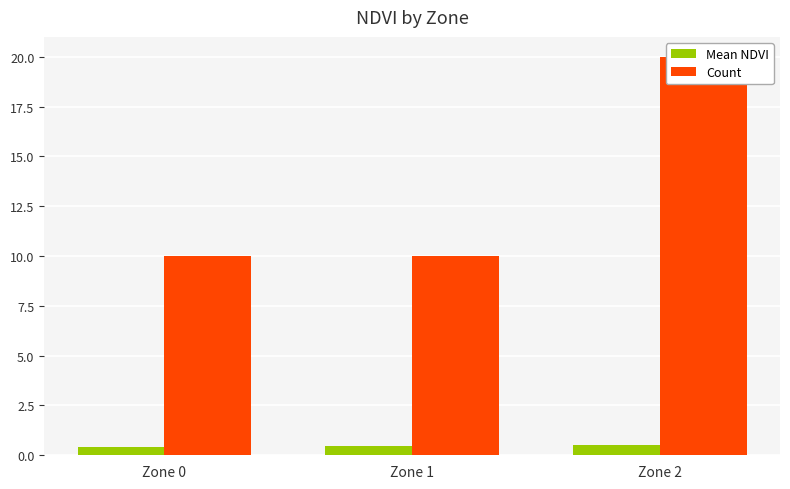

At which category does the chart reach its minimum across all series?

Zone 0